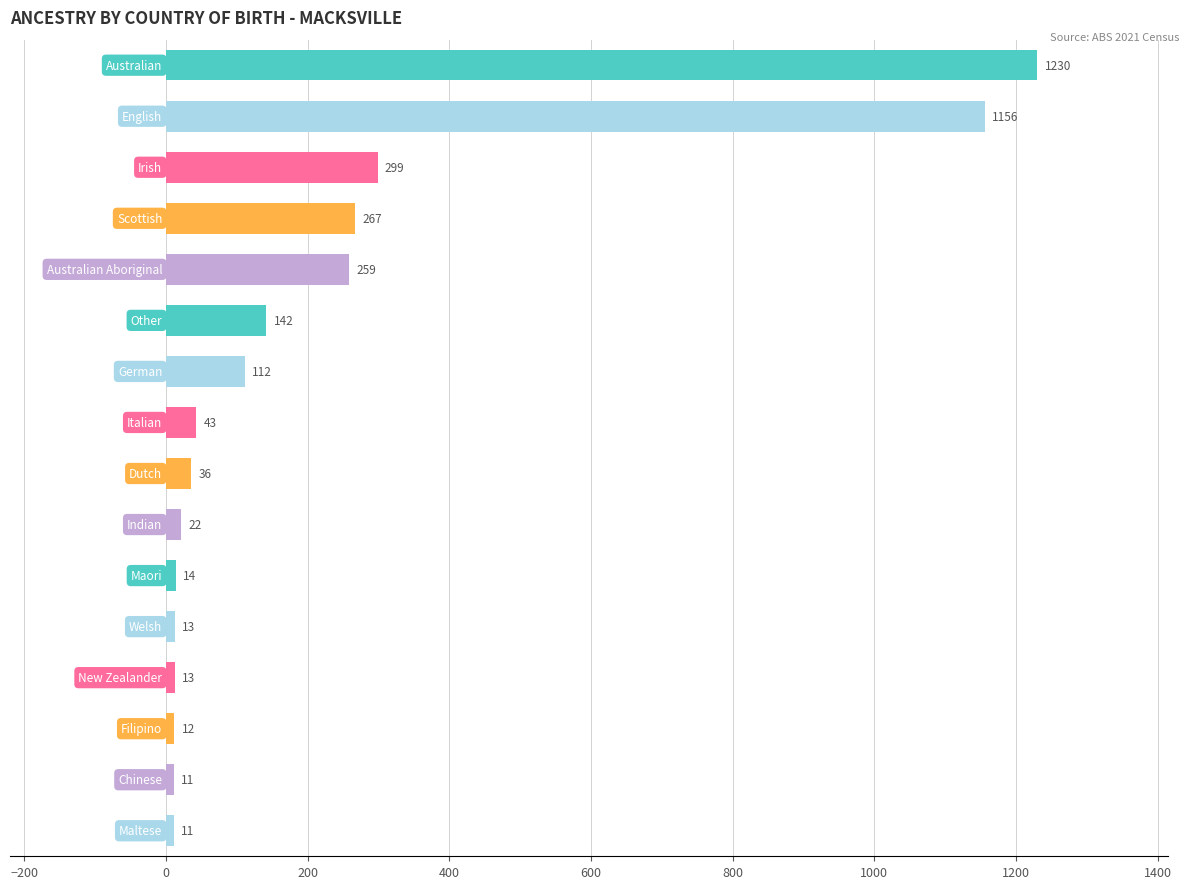

How many values are below 43?

8